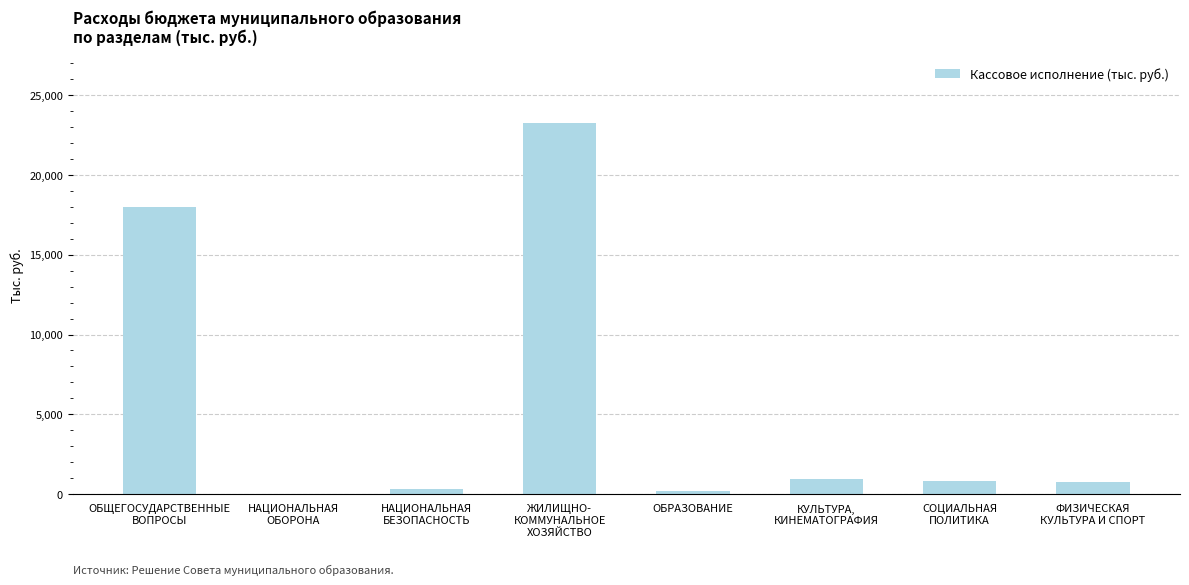

What is the greatest value displayed?

23273.7